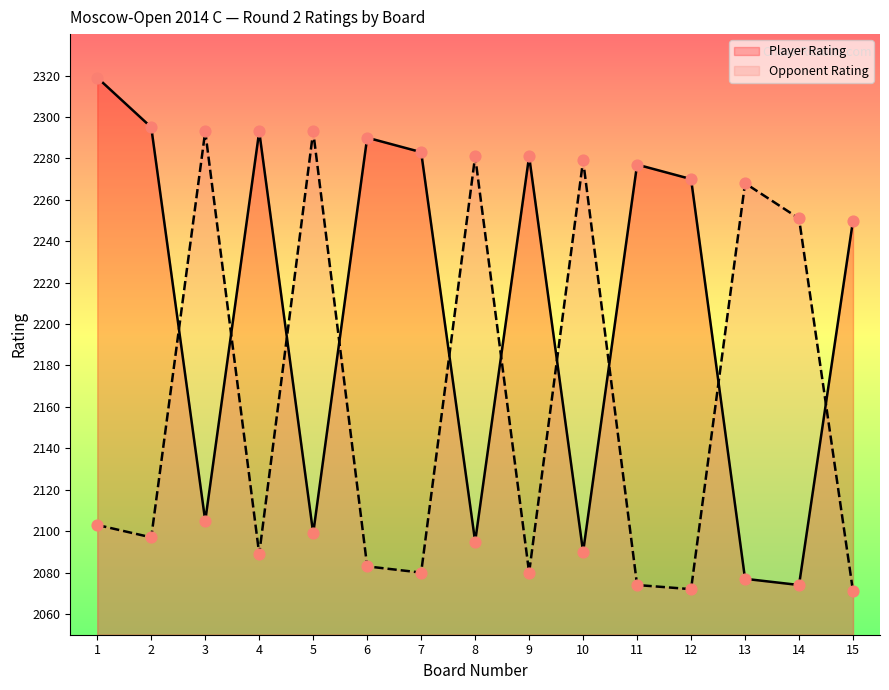

At how many categories does at least one series exceed 2219?

15